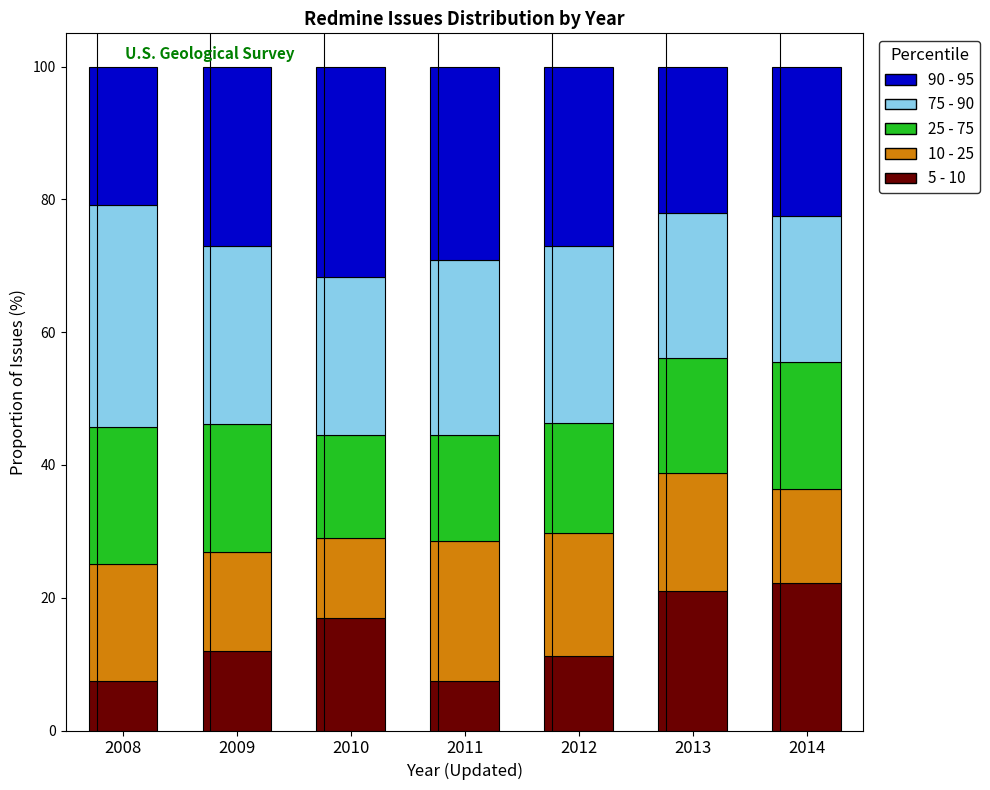

What is the difference between the maximum and second lowest values in the 5 - 10 series?

14.8